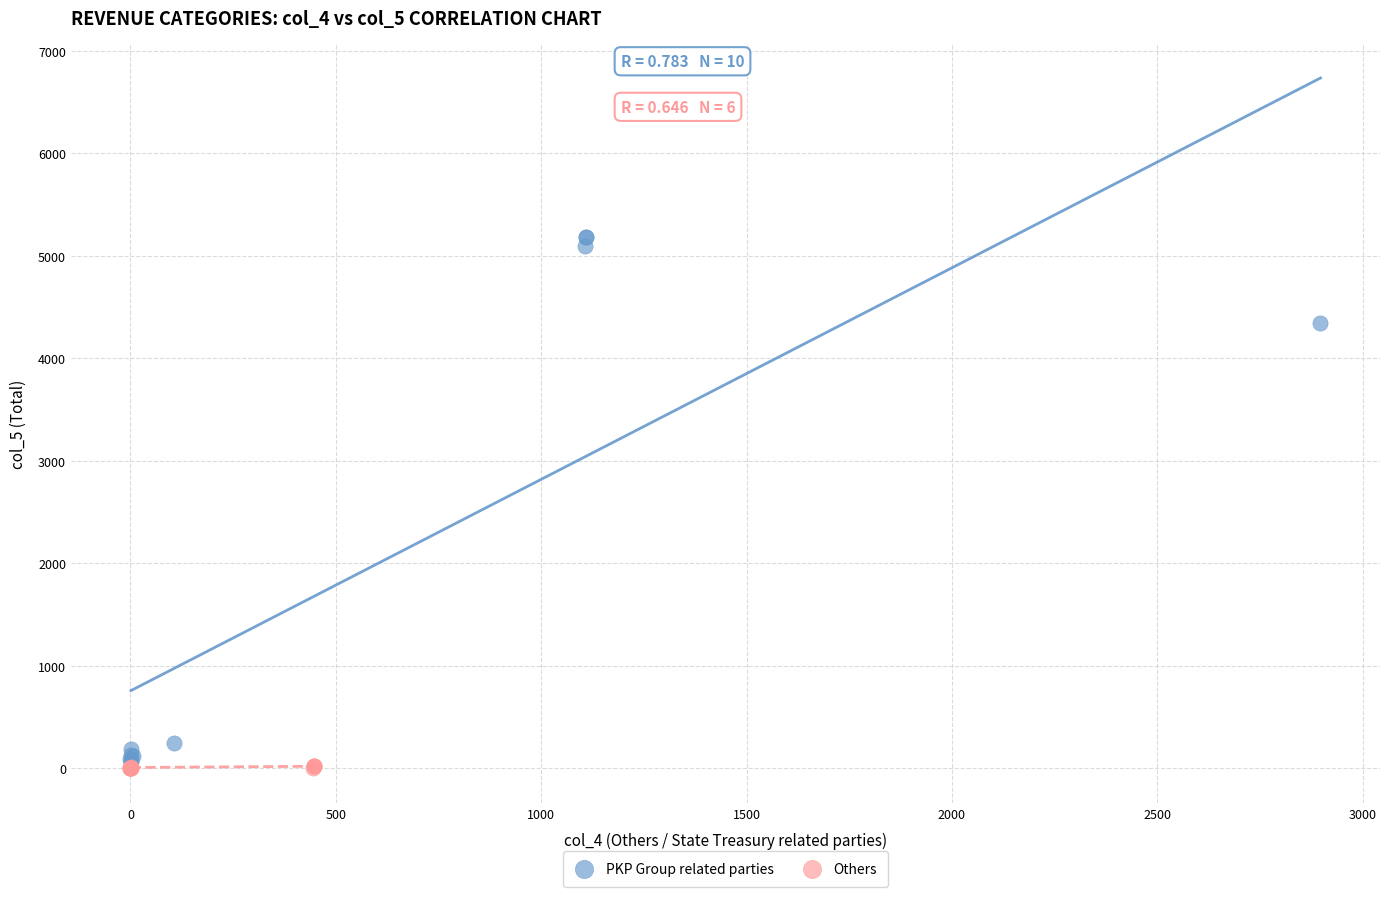

Which series reaches the maximum Y coordinate?

PKP Group related parties